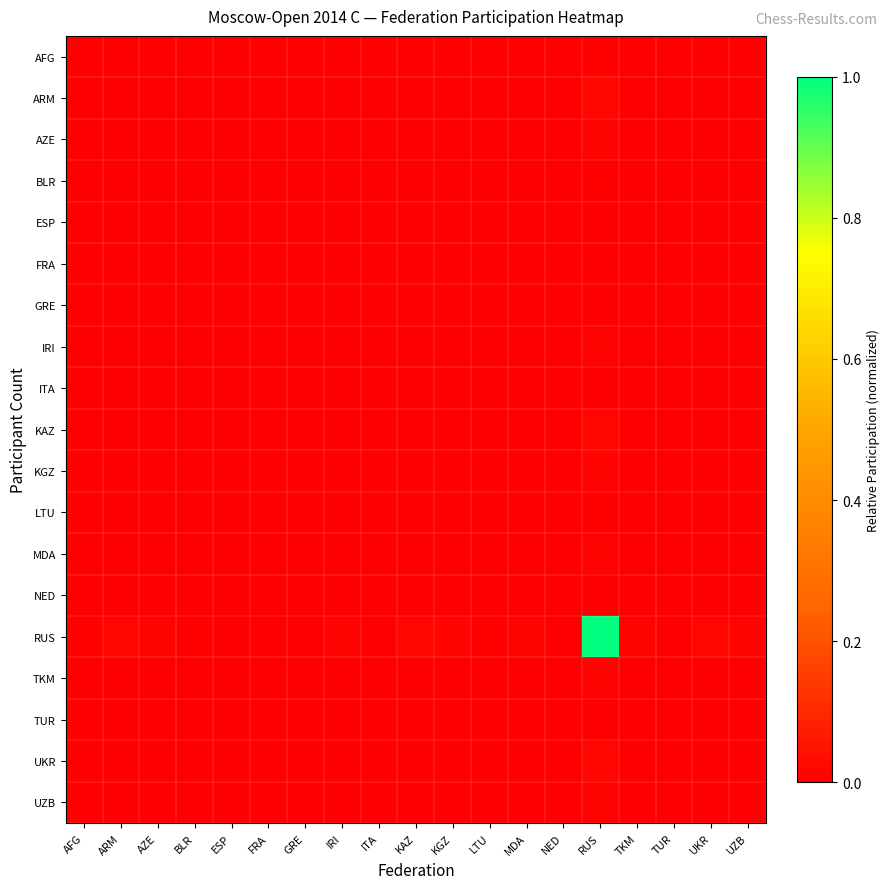

Reading left to right, extract all data points from this chart.

AFG: AFG=0.0	ARM=0.0	AZE=0.0	BLR=0.0	ESP=0.0	FRA=0.0	GRE=0.0	IRI=0.0	ITA=0.0	KAZ=0.0	KGZ=0.0	LTU=0.0	MDA=0.0	NED=0.0	RUS=0.0	TKM=0.0	TUR=0.0	UKR=0.0	UZB=0.0
ARM: AFG=0.0	ARM=0.0	AZE=0.0	BLR=0.0	ESP=0.0	FRA=0.0	GRE=0.0	IRI=0.0	ITA=0.0	KAZ=0.0	KGZ=0.0	LTU=0.0	MDA=0.0	NED=0.0	RUS=0.0	TKM=0.0	TUR=0.0	UKR=0.0	UZB=0.0
AZE: AFG=0.0	ARM=0.0	AZE=0.0	BLR=0.0	ESP=0.0	FRA=0.0	GRE=0.0	IRI=0.0	ITA=0.0	KAZ=0.0	KGZ=0.0	LTU=0.0	MDA=0.0	NED=0.0	RUS=0.0	TKM=0.0	TUR=0.0	UKR=0.0	UZB=0.0
BLR: AFG=0.0	ARM=0.0	AZE=0.0	BLR=0.0	ESP=0.0	FRA=0.0	GRE=0.0	IRI=0.0	ITA=0.0	KAZ=0.0	KGZ=0.0	LTU=0.0	MDA=0.0	NED=0.0	RUS=0.0	TKM=0.0	TUR=0.0	UKR=0.0	UZB=0.0
ESP: AFG=0.0	ARM=0.0	AZE=0.0	BLR=0.0	ESP=0.0	FRA=0.0	GRE=0.0	IRI=0.0	ITA=0.0	KAZ=0.0	KGZ=0.0	LTU=0.0	MDA=0.0	NED=0.0	RUS=0.0	TKM=0.0	TUR=0.0	UKR=0.0	UZB=0.0
FRA: AFG=0.0	ARM=0.0	AZE=0.0	BLR=0.0	ESP=0.0	FRA=0.0	GRE=0.0	IRI=0.0	ITA=0.0	KAZ=0.0	KGZ=0.0	LTU=0.0	MDA=0.0	NED=0.0	RUS=0.0	TKM=0.0	TUR=0.0	UKR=0.0	UZB=0.0
GRE: AFG=0.0	ARM=0.0	AZE=0.0	BLR=0.0	ESP=0.0	FRA=0.0	GRE=0.0	IRI=0.0	ITA=0.0	KAZ=0.0	KGZ=0.0	LTU=0.0	MDA=0.0	NED=0.0	RUS=0.0	TKM=0.0	TUR=0.0	UKR=0.0	UZB=0.0
IRI: AFG=0.0	ARM=0.0	AZE=0.0	BLR=0.0	ESP=0.0	FRA=0.0	GRE=0.0	IRI=0.0	ITA=0.0	KAZ=0.0	KGZ=0.0	LTU=0.0	MDA=0.0	NED=0.0	RUS=0.0	TKM=0.0	TUR=0.0	UKR=0.0	UZB=0.0
ITA: AFG=0.0	ARM=0.0	AZE=0.0	BLR=0.0	ESP=0.0	FRA=0.0	GRE=0.0	IRI=0.0	ITA=0.0	KAZ=0.0	KGZ=0.0	LTU=0.0	MDA=0.0	NED=0.0	RUS=0.0	TKM=0.0	TUR=0.0	UKR=0.0	UZB=0.0
KAZ: AFG=0.0	ARM=0.0	AZE=0.0	BLR=0.0	ESP=0.0	FRA=0.0	GRE=0.0	IRI=0.0	ITA=0.0	KAZ=0.0	KGZ=0.0	LTU=0.0	MDA=0.0	NED=0.0	RUS=0.0	TKM=0.0	TUR=0.0	UKR=0.0	UZB=0.0
KGZ: AFG=0.0	ARM=0.0	AZE=0.0	BLR=0.0	ESP=0.0	FRA=0.0	GRE=0.0	IRI=0.0	ITA=0.0	KAZ=0.0	KGZ=0.0	LTU=0.0	MDA=0.0	NED=0.0	RUS=0.0	TKM=0.0	TUR=0.0	UKR=0.0	UZB=0.0
LTU: AFG=0.0	ARM=0.0	AZE=0.0	BLR=0.0	ESP=0.0	FRA=0.0	GRE=0.0	IRI=0.0	ITA=0.0	KAZ=0.0	KGZ=0.0	LTU=0.0	MDA=0.0	NED=0.0	RUS=0.0	TKM=0.0	TUR=0.0	UKR=0.0	UZB=0.0
MDA: AFG=0.0	ARM=0.0	AZE=0.0	BLR=0.0	ESP=0.0	FRA=0.0	GRE=0.0	IRI=0.0	ITA=0.0	KAZ=0.0	KGZ=0.0	LTU=0.0	MDA=0.0	NED=0.0	RUS=0.0	TKM=0.0	TUR=0.0	UKR=0.0	UZB=0.0
NED: AFG=0.0	ARM=0.0	AZE=0.0	BLR=0.0	ESP=0.0	FRA=0.0	GRE=0.0	IRI=0.0	ITA=0.0	KAZ=0.0	KGZ=0.0	LTU=0.0	MDA=0.0	NED=0.0	RUS=0.0	TKM=0.0	TUR=0.0	UKR=0.0	UZB=0.0
RUS: AFG=0.0	ARM=0.0	AZE=0.0	BLR=0.0	ESP=0.0	FRA=0.0	GRE=0.0	IRI=0.0	ITA=0.0	KAZ=0.0	KGZ=0.0	LTU=0.0	MDA=0.0	NED=0.0	RUS=1.0	TKM=0.0	TUR=0.0	UKR=0.0	UZB=0.0
TKM: AFG=0.0	ARM=0.0	AZE=0.0	BLR=0.0	ESP=0.0	FRA=0.0	GRE=0.0	IRI=0.0	ITA=0.0	KAZ=0.0	KGZ=0.0	LTU=0.0	MDA=0.0	NED=0.0	RUS=0.0	TKM=0.0	TUR=0.0	UKR=0.0	UZB=0.0
TUR: AFG=0.0	ARM=0.0	AZE=0.0	BLR=0.0	ESP=0.0	FRA=0.0	GRE=0.0	IRI=0.0	ITA=0.0	KAZ=0.0	KGZ=0.0	LTU=0.0	MDA=0.0	NED=0.0	RUS=0.0	TKM=0.0	TUR=0.0	UKR=0.0	UZB=0.0
UKR: AFG=0.0	ARM=0.0	AZE=0.0	BLR=0.0	ESP=0.0	FRA=0.0	GRE=0.0	IRI=0.0	ITA=0.0	KAZ=0.0	KGZ=0.0	LTU=0.0	MDA=0.0	NED=0.0	RUS=0.0	TKM=0.0	TUR=0.0	UKR=0.0	UZB=0.0
UZB: AFG=0.0	ARM=0.0	AZE=0.0	BLR=0.0	ESP=0.0	FRA=0.0	GRE=0.0	IRI=0.0	ITA=0.0	KAZ=0.0	KGZ=0.0	LTU=0.0	MDA=0.0	NED=0.0	RUS=0.0	TKM=0.0	TUR=0.0	UKR=0.0	UZB=0.0